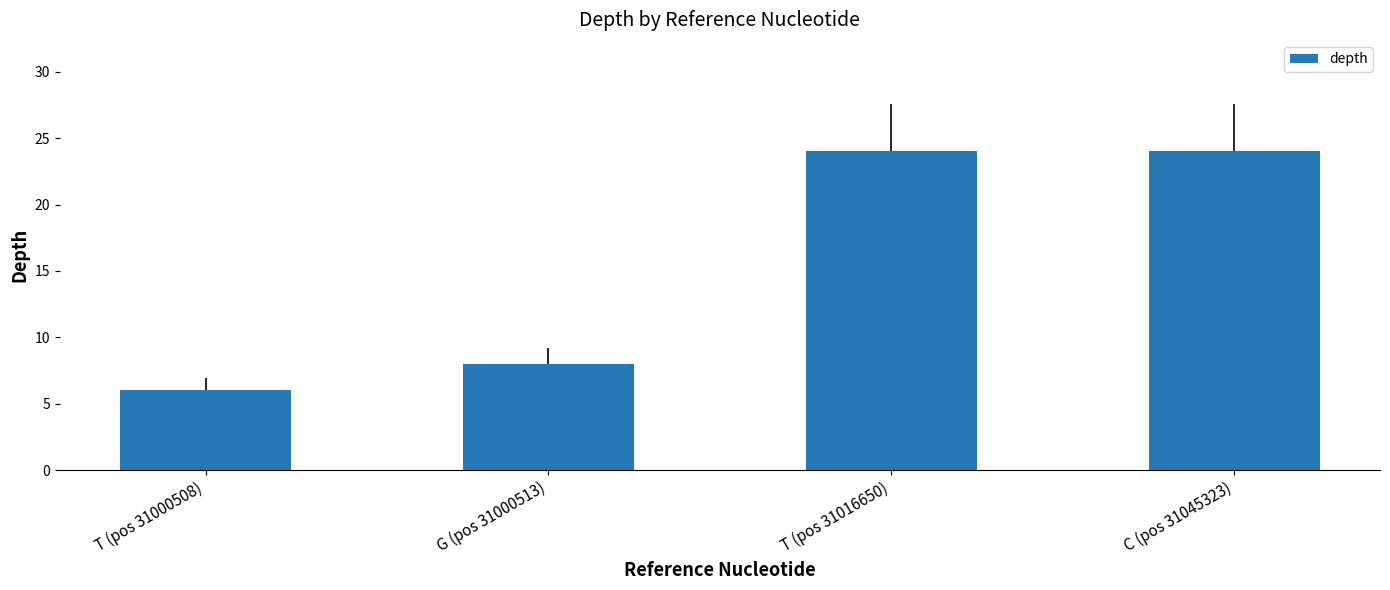

The chart shows a value of 24 at T (pos 31016650). True or false?

True